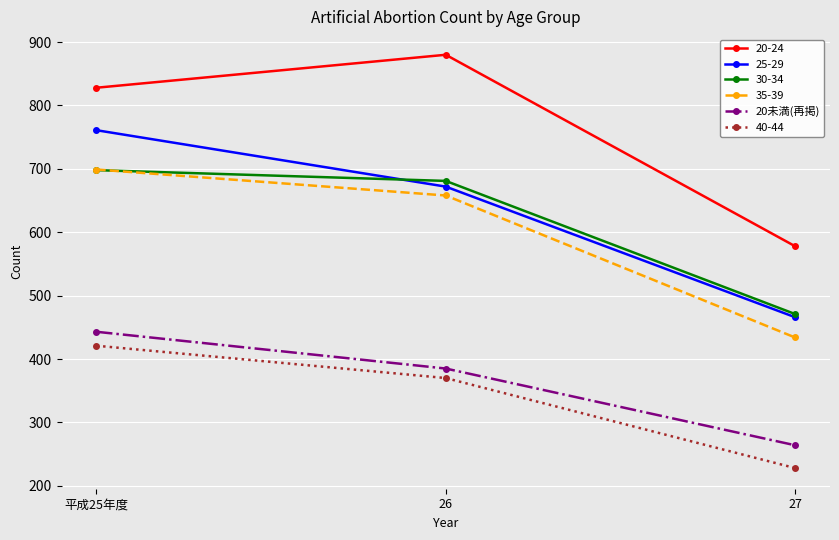

What is the approximate value of 30-34 at 26, to the nearest 5?

680